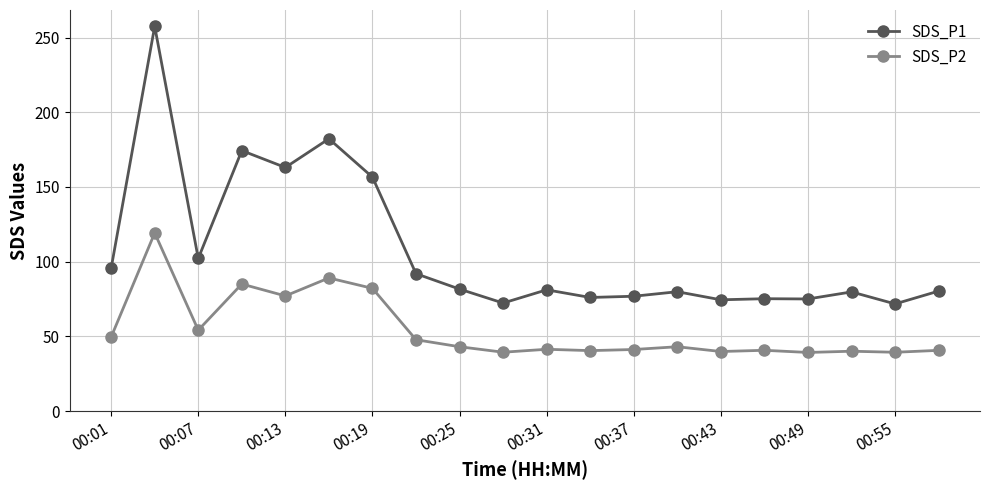

How many lines are shown in the chart?

2